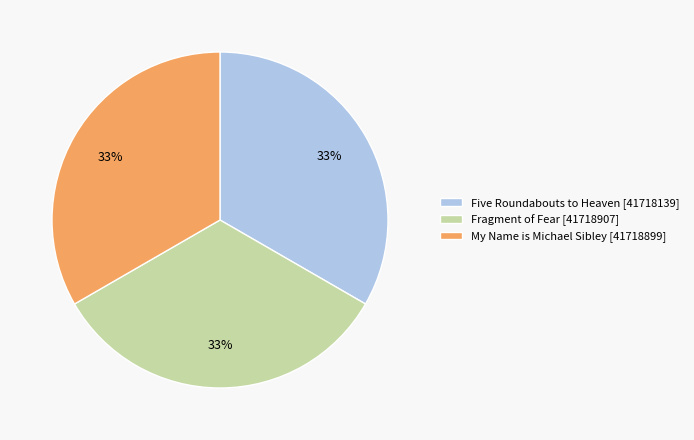

What is the ratio of the value at My Name is Michael Sibley [41718899] to the value at Fragment of Fear [41718907]?

1.0